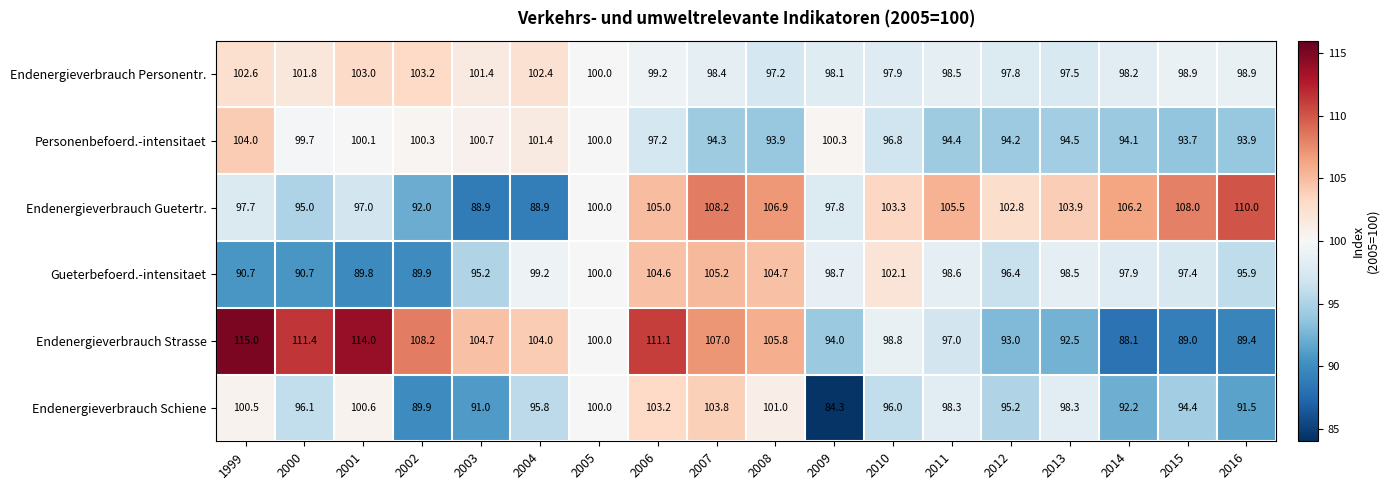

What is the maximum value shown in the chart?

115.0